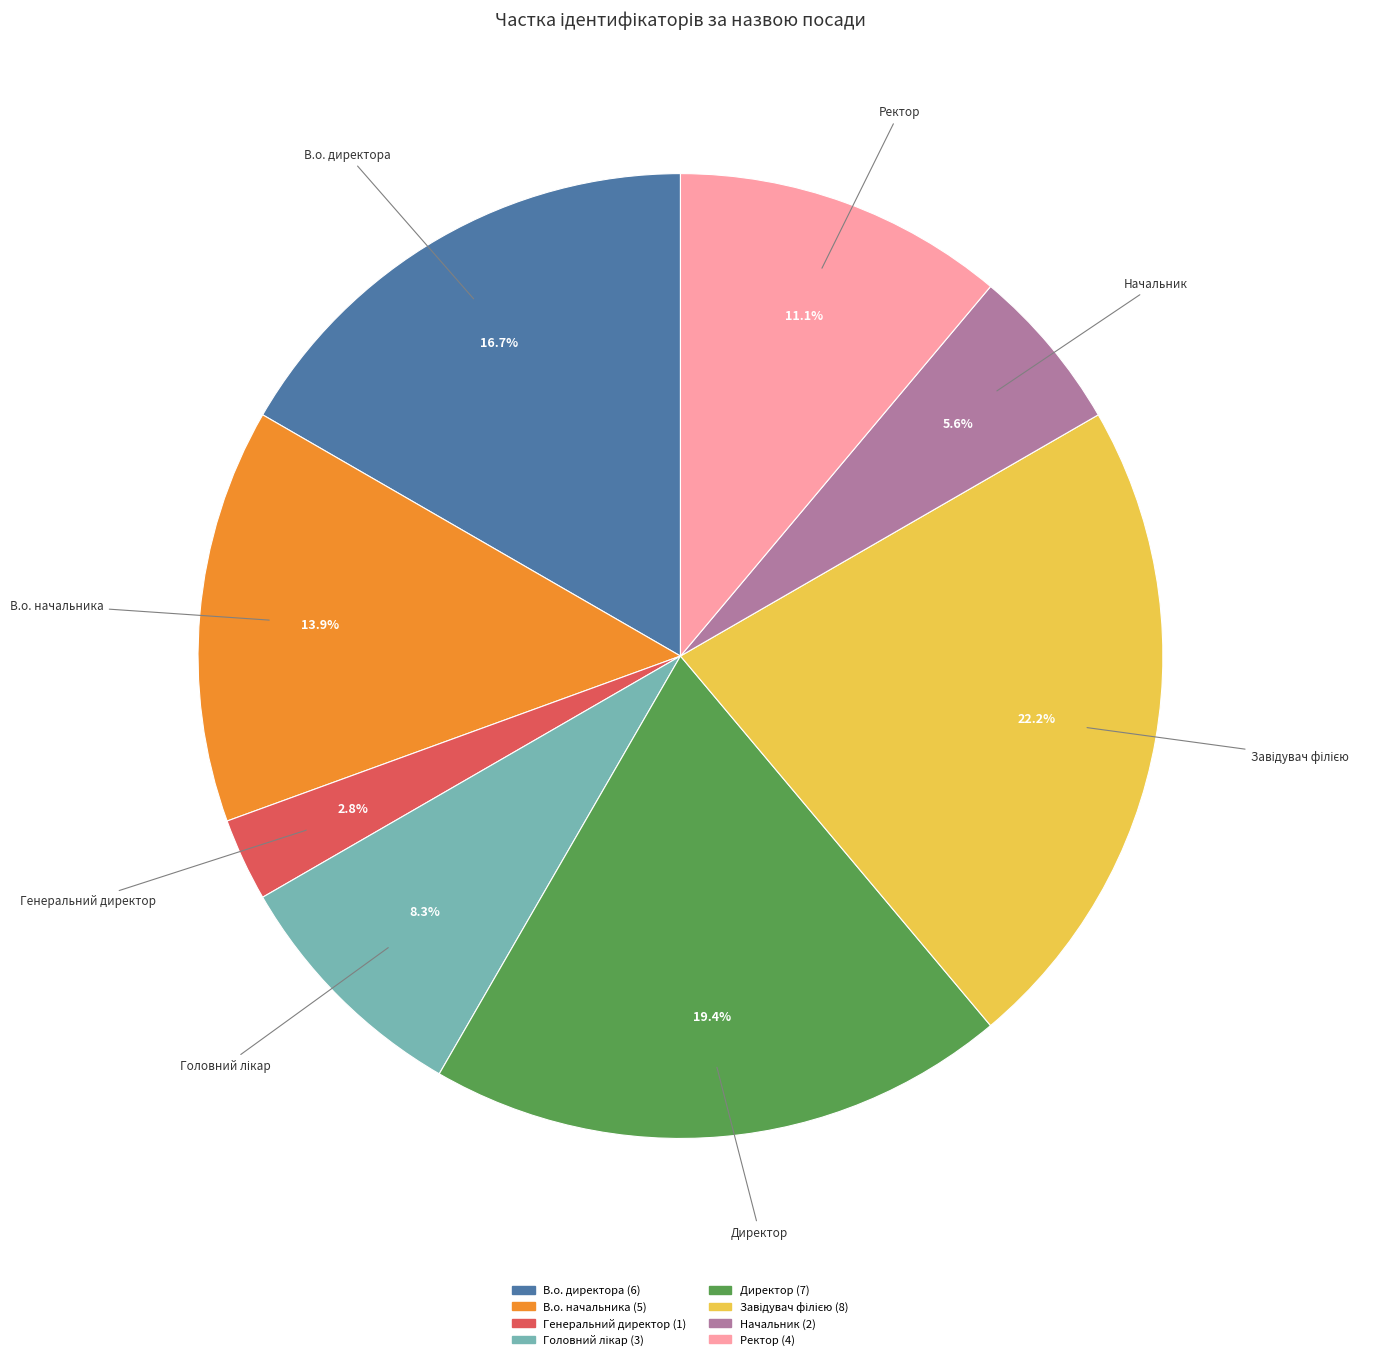

Which category has the smallest portion of the pie?

Генеральний директор